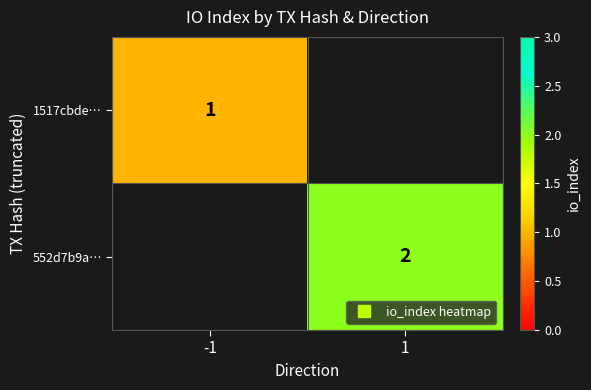

What is the approximate value of 1517cbde… at -1?

1.0